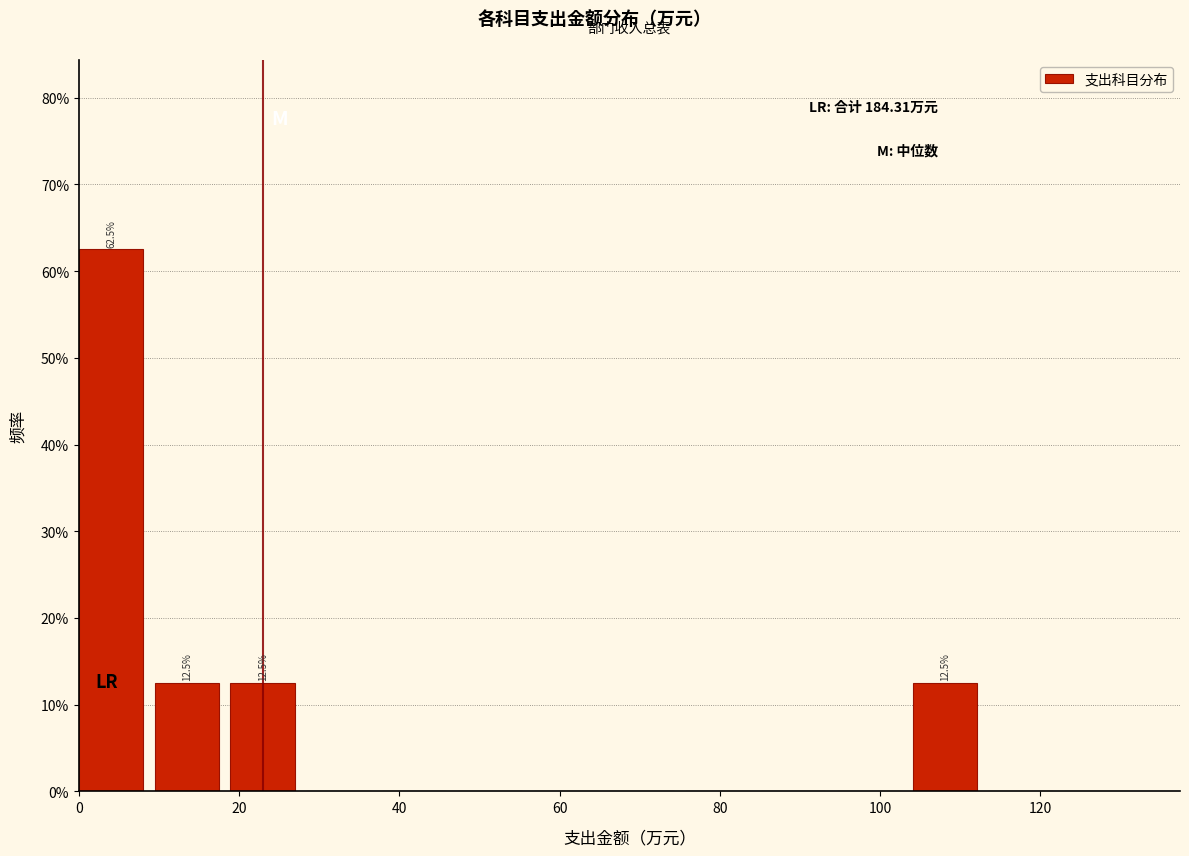

Over which range of the x-axis is the bar tallest?

0 to 10